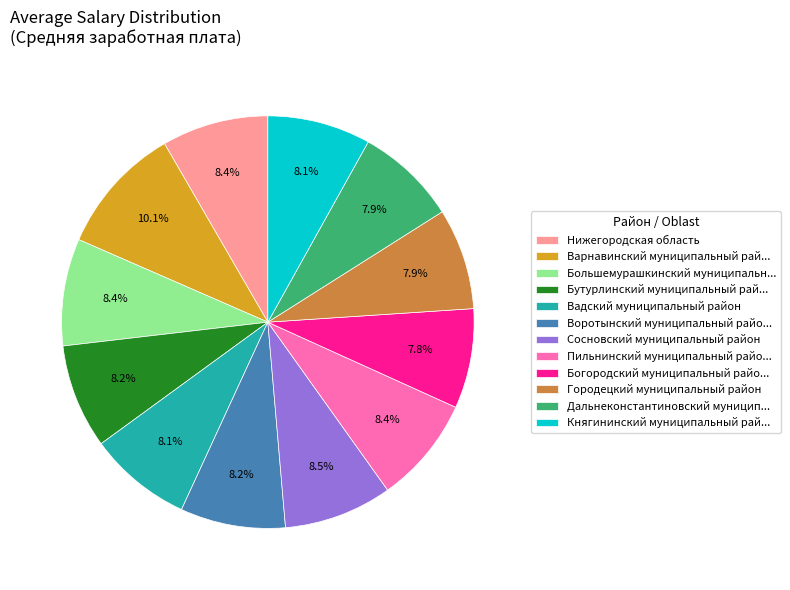

What is the ratio of the value at Варнавинский муниципальный рай... to the value at Богородский муниципальный райо...?

1.3